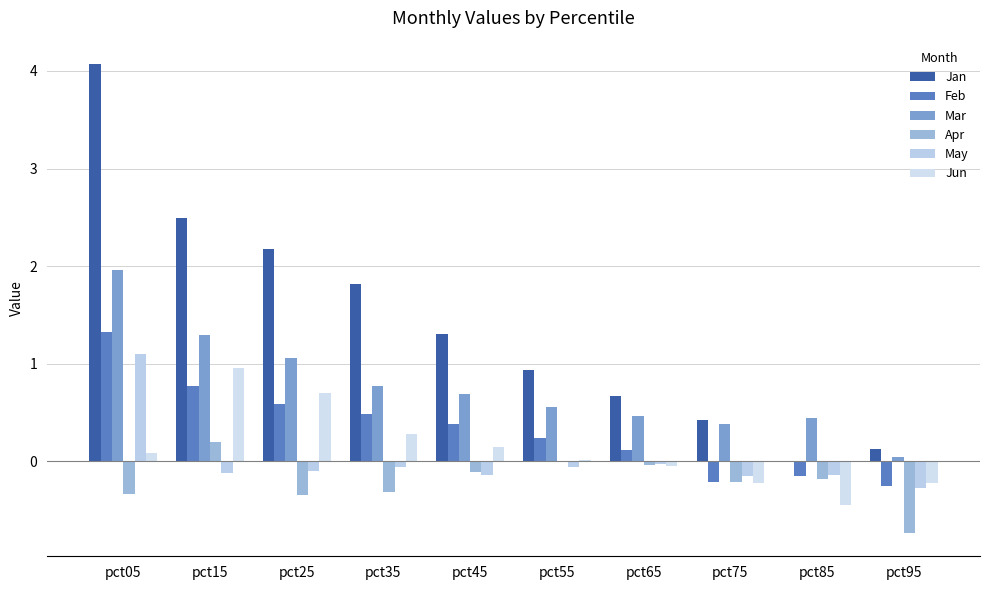

Is it true that Jun equals -0.2 at pct95?

True